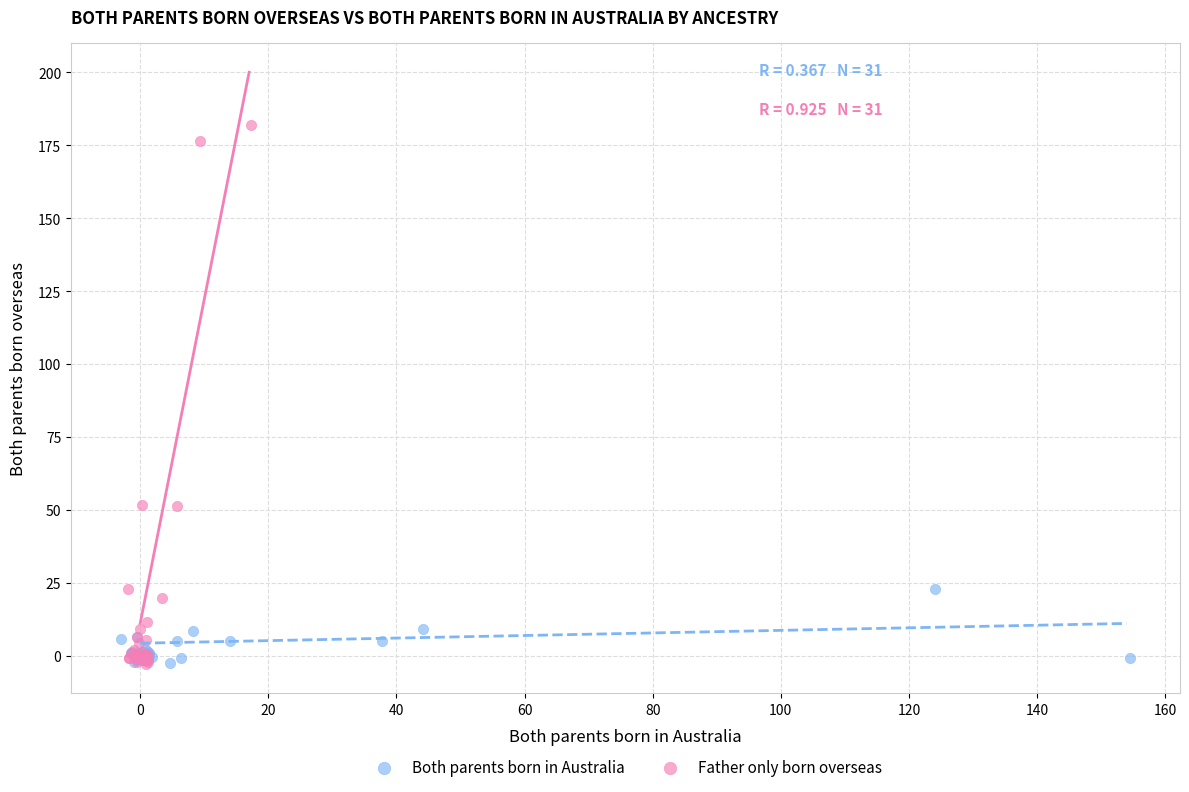

Which series has the largest Y range (max minus min)?

Father only born overseas